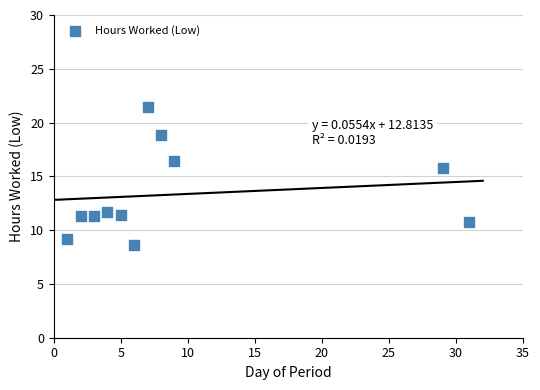

What Y value in the scatter plot is closest to 15?

15.8